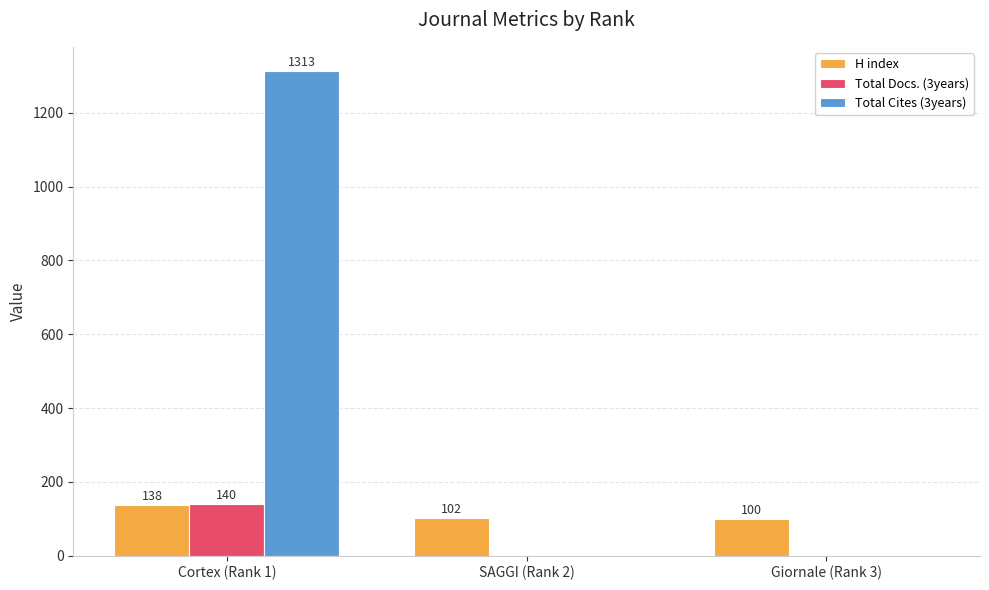

How many positive values does the Total Cites (3years) series have?

1